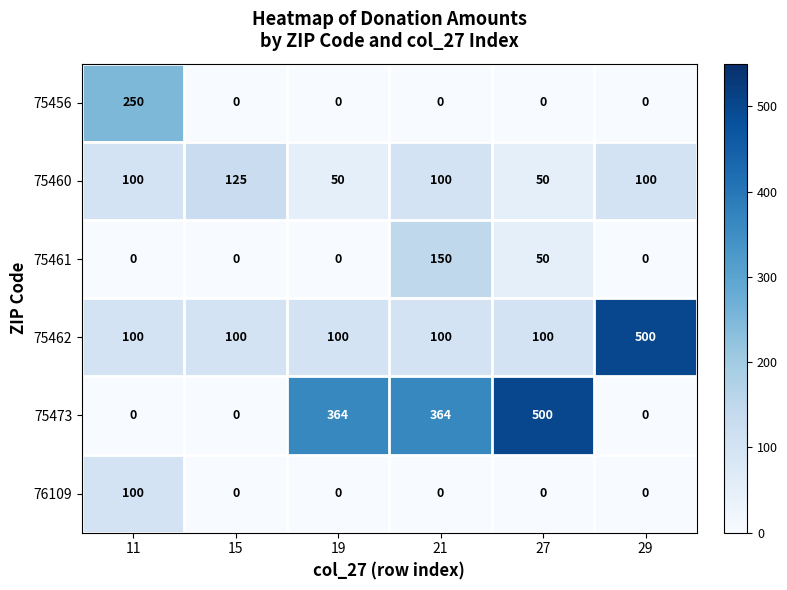

What is the average value of the 76109 series?

17